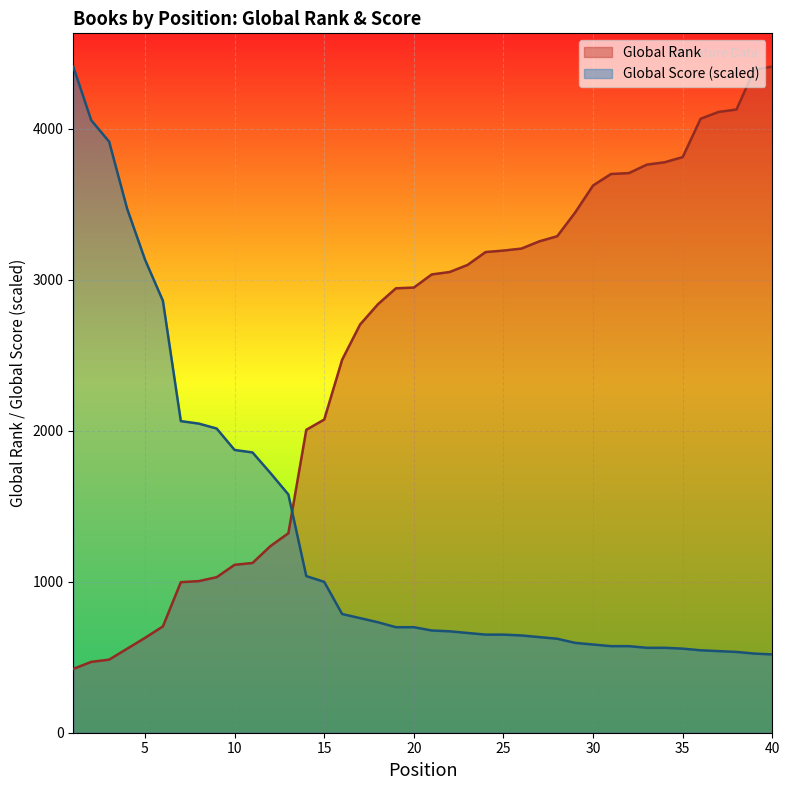

What is the difference between the Global Rank values at 40 and 36?

345.0